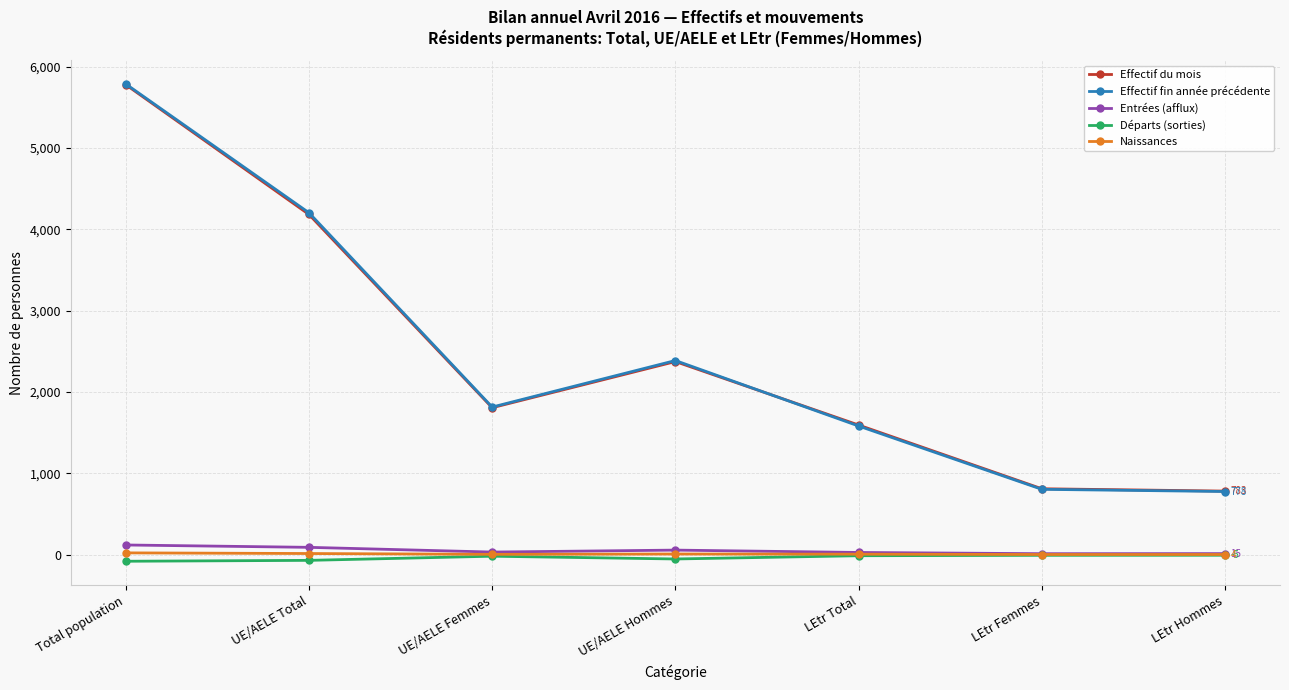

What is the lowest value of the Effectif du mois series?

783